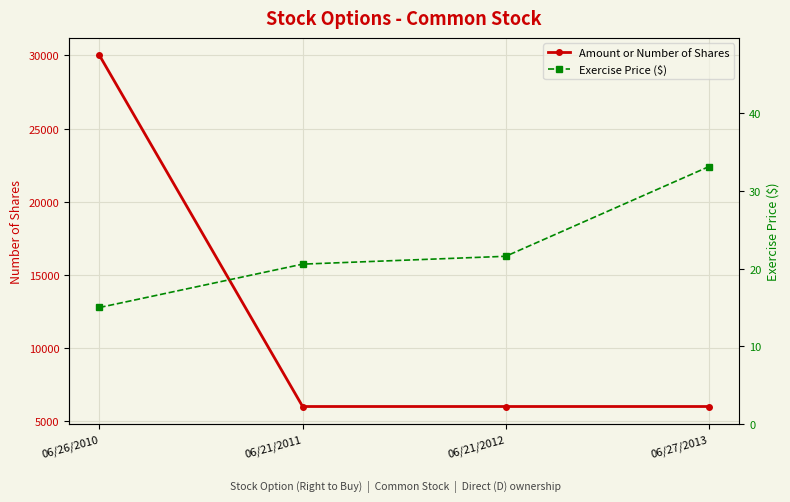

What is the lowest value of the Amount or Number of Shares series?

6000